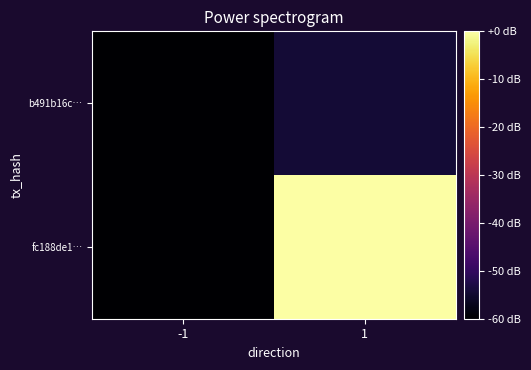

At -1, list the series in order from smallest to largest.

fc188de1…, b491b16c…